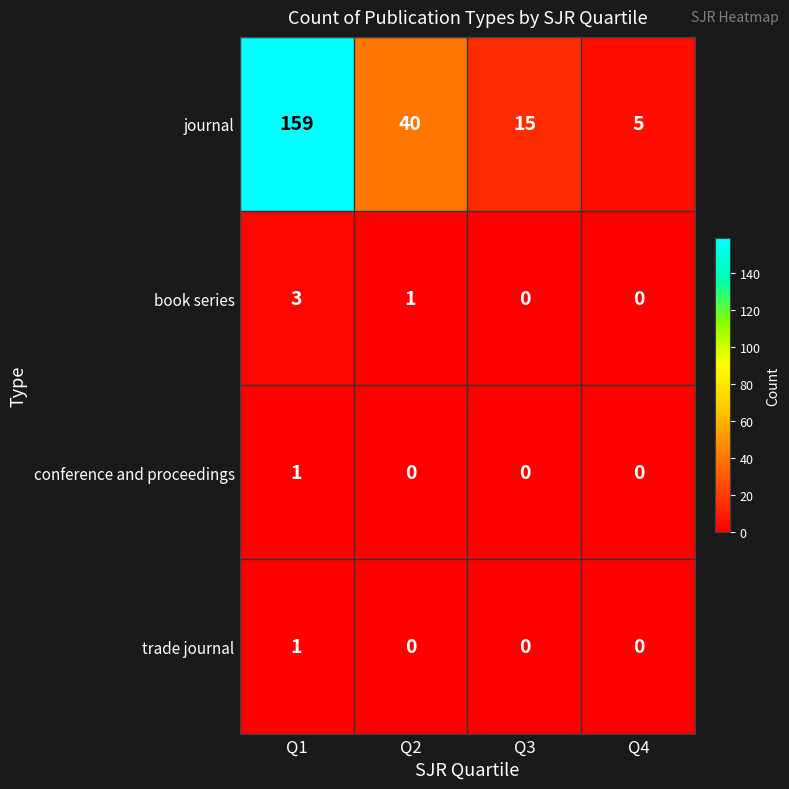

Where does the journal series first go above 40?

Q1